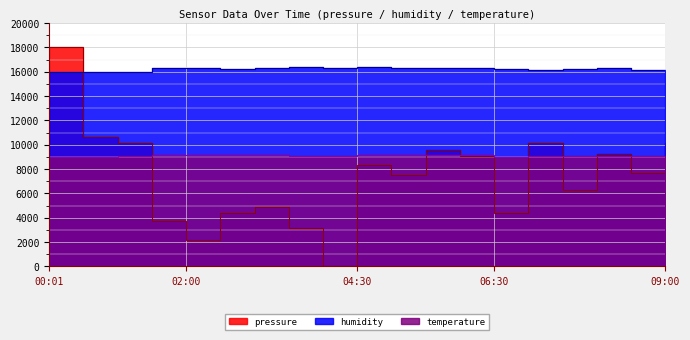

What value does the pressure series have at 01:00?

10101.4